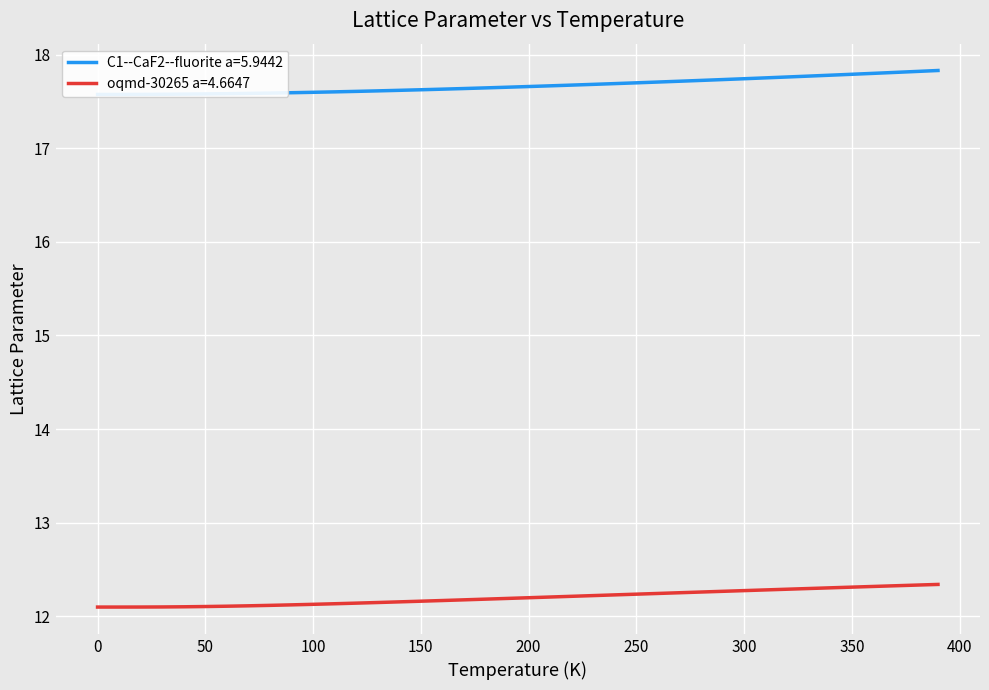

Rank the series by their average value, from lowest to highest.

oqmd-30265 a=4.6647, C1--CaF2--fluorite a=5.9442